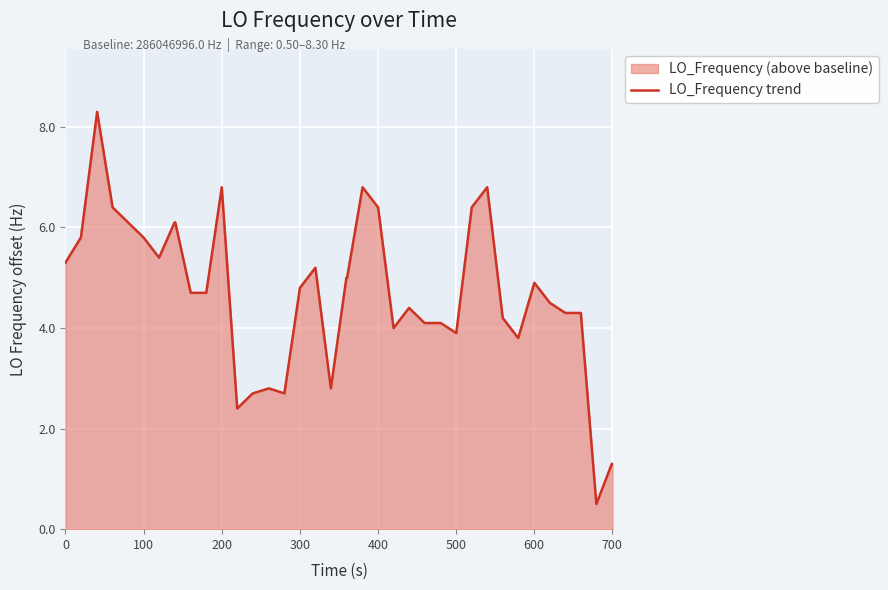

What is the smallest value displayed?

0.5